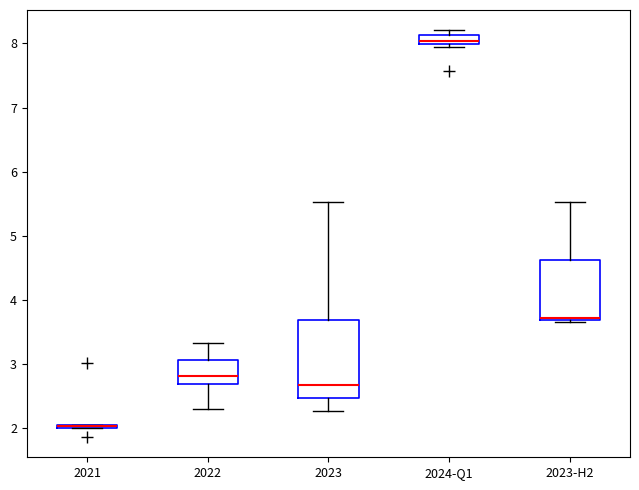

Where is the lower edge of the box for 2023-H2 on the y-axis? The values are not printed on the chart, so give them approximately, as read against the axis.

3.7